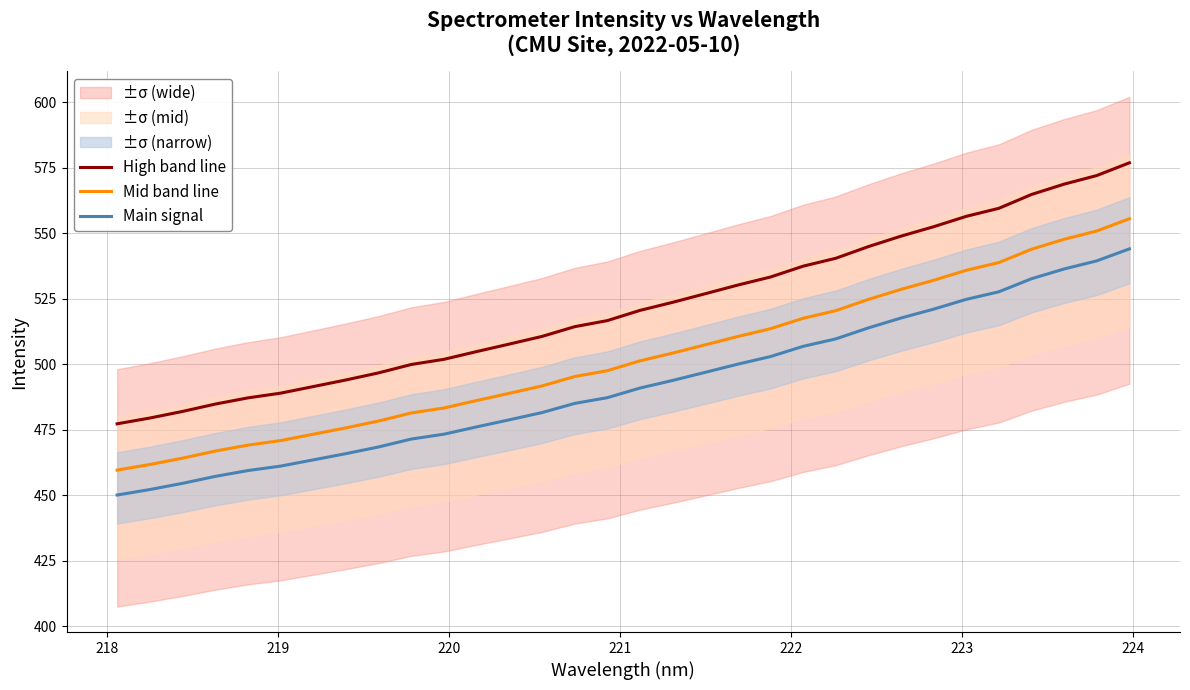

What is the lowest value of the High band line series?

477.3